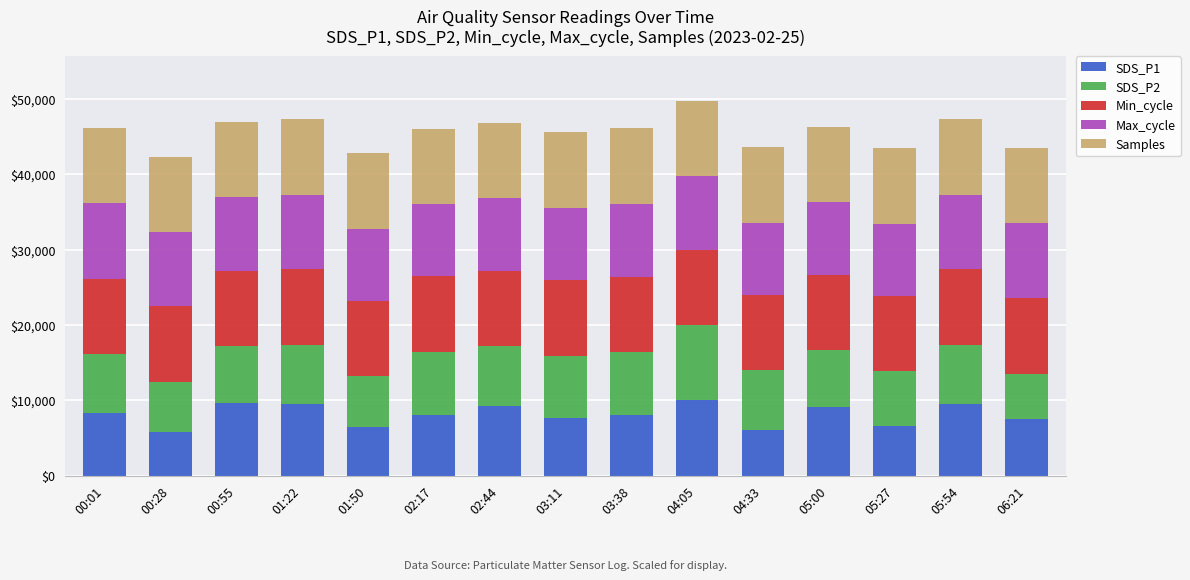

How many categories are shown in the chart?

15